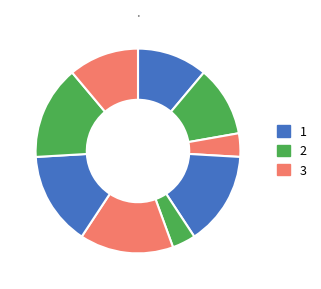

How many slices are in this pie chart?

9